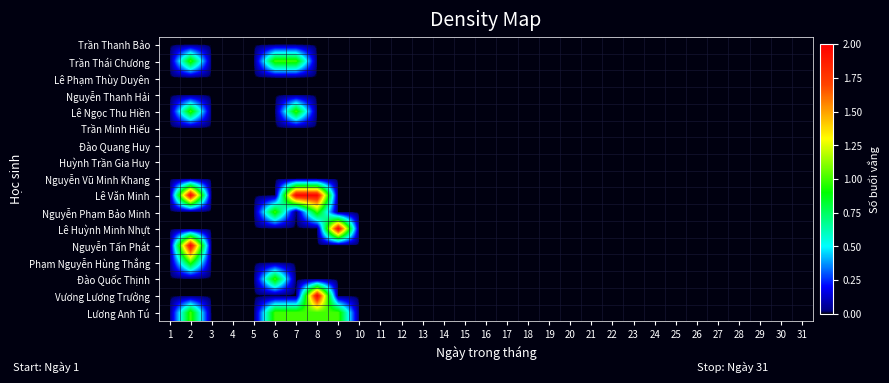

What is the total value across all series at 2?

8